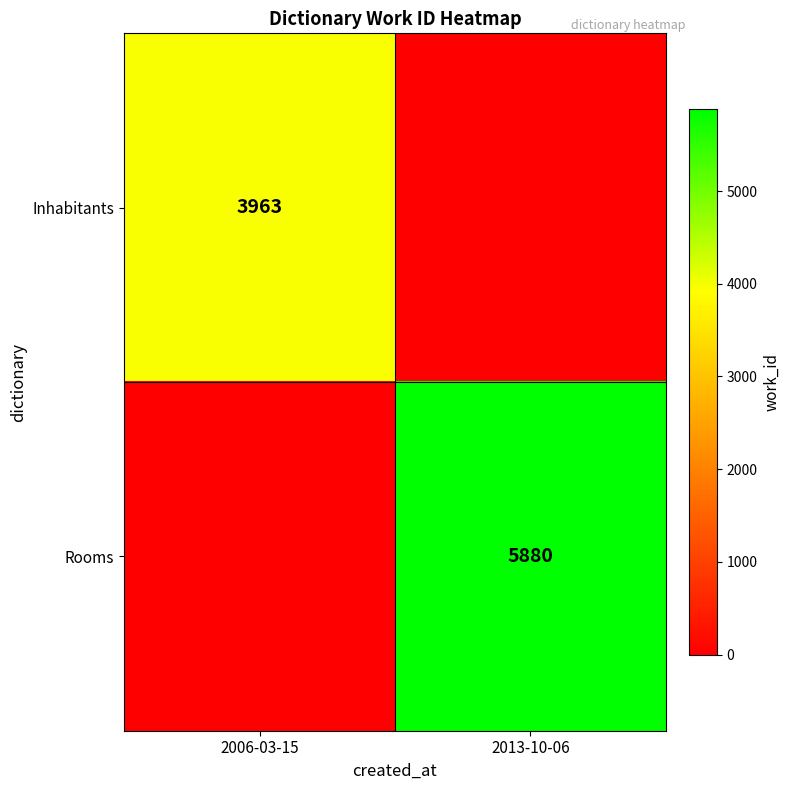

The value of Inhabitants at 2006-03-15 is 1768. True or false?

False